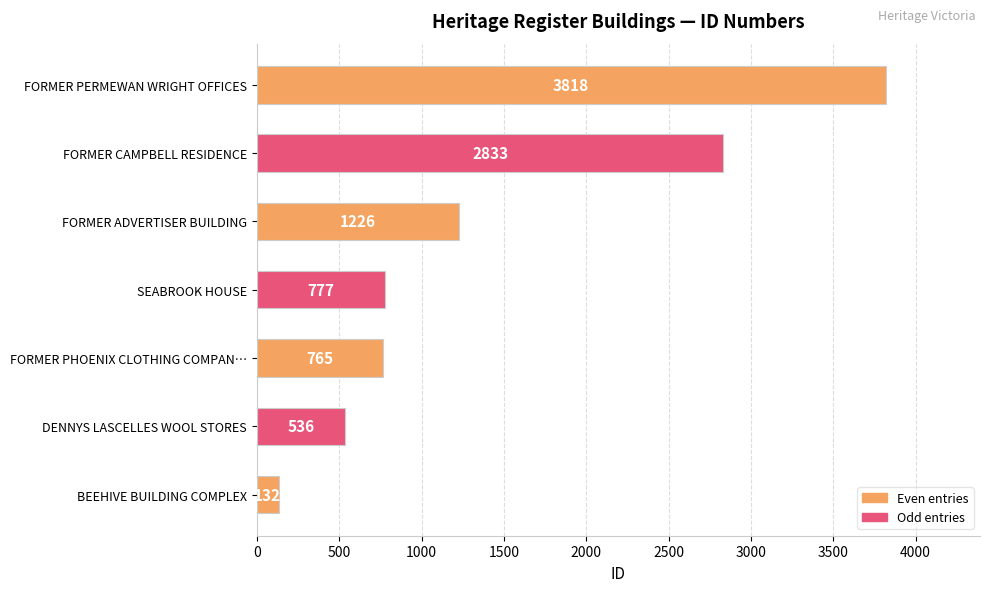

List the labels in order of value, smallest first.

BEEHIVE BUILDING COMPLEX, DENNYS LASCELLES WOOL STORES, FORMER PHOENIX CLOTHING COMPAN…, SEABROOK HOUSE, FORMER ADVERTISER BUILDING, FORMER CAMPBELL RESIDENCE, FORMER PERMEWAN WRIGHT OFFICES